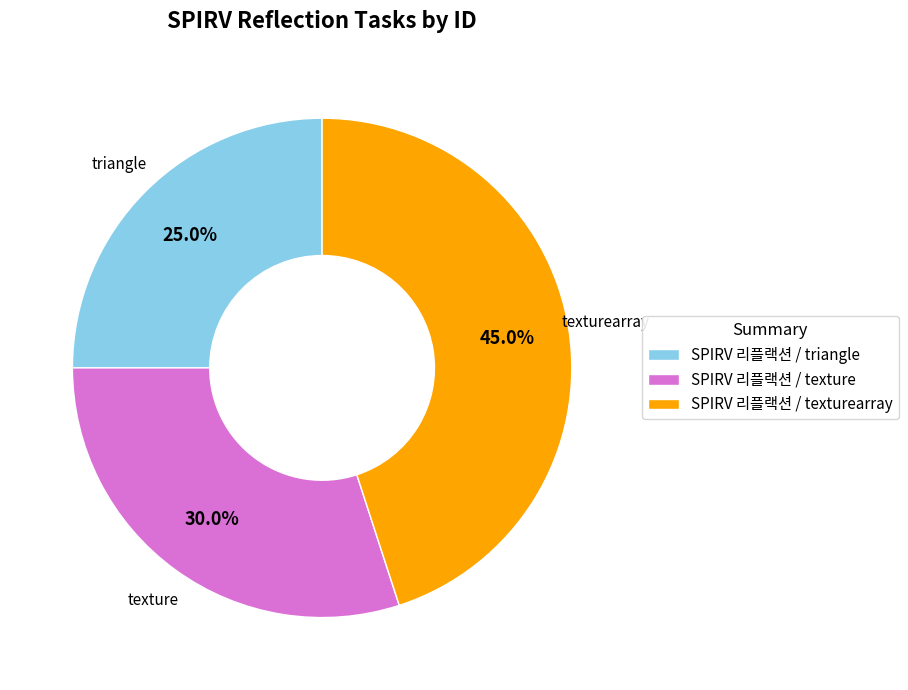

Is there any slice that represents more than half of the pie?

No